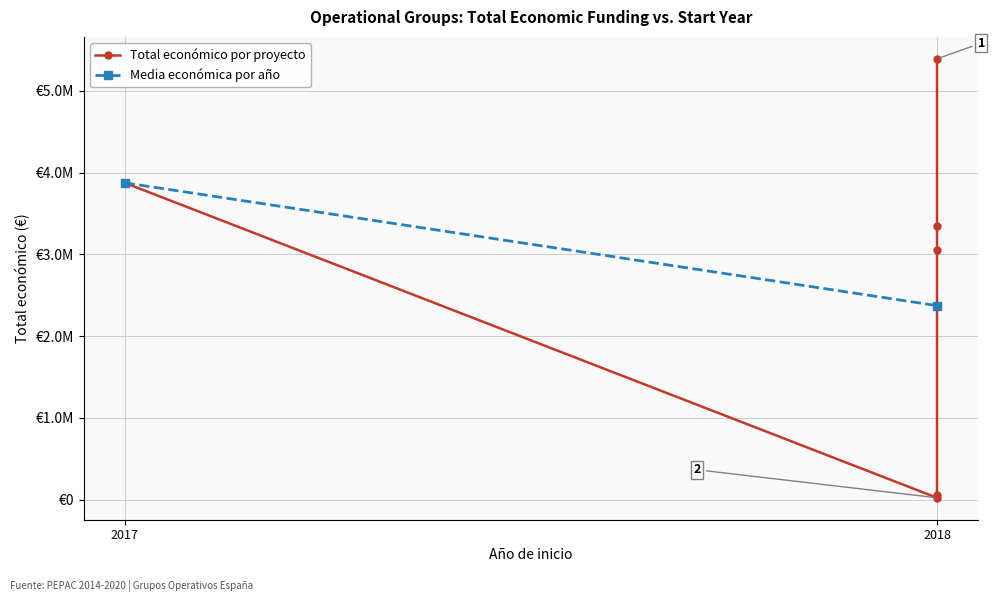

What is the average value?

2623706